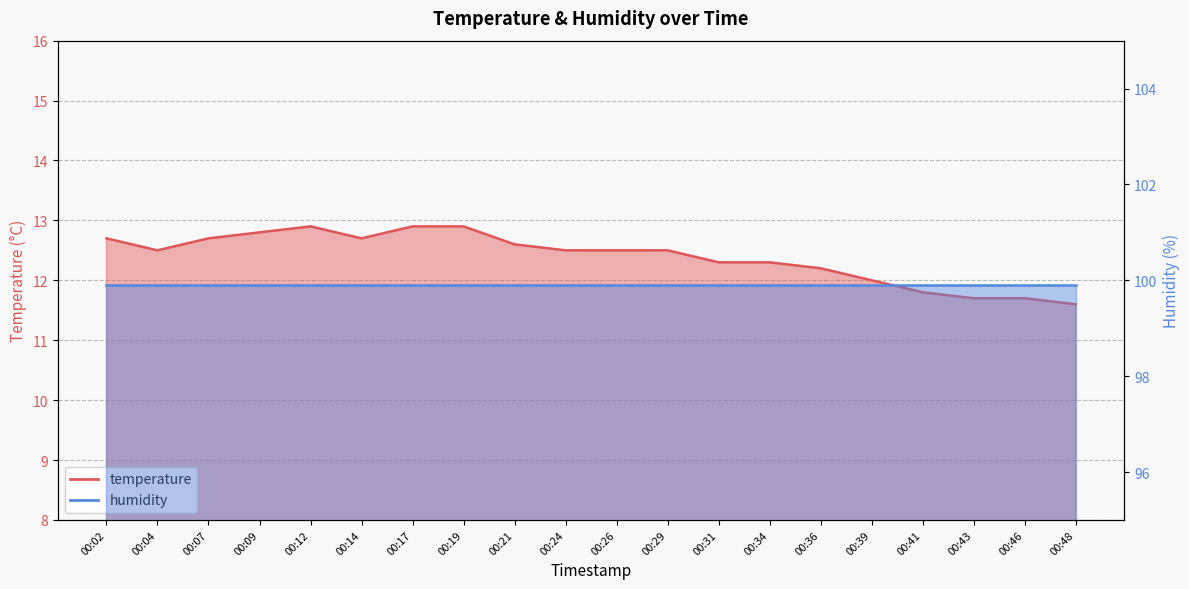

Rank the categories by value from lowest to highest.

00:48, 00:43, 00:46, 00:41, 00:39, 00:36, 00:31, 00:34, 00:04, 00:24, 00:26, 00:29, 00:21, 00:02, 00:07, 00:14, 00:09, 00:12, 00:17, 00:19